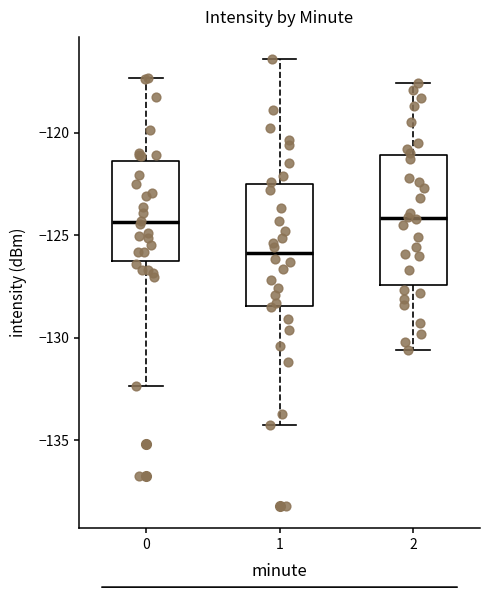

Where does the lower whisker of the box at x = 1 end on the y-axis? The values are not printed on the chart, so give them approximately, as read against the axis.

-134.5